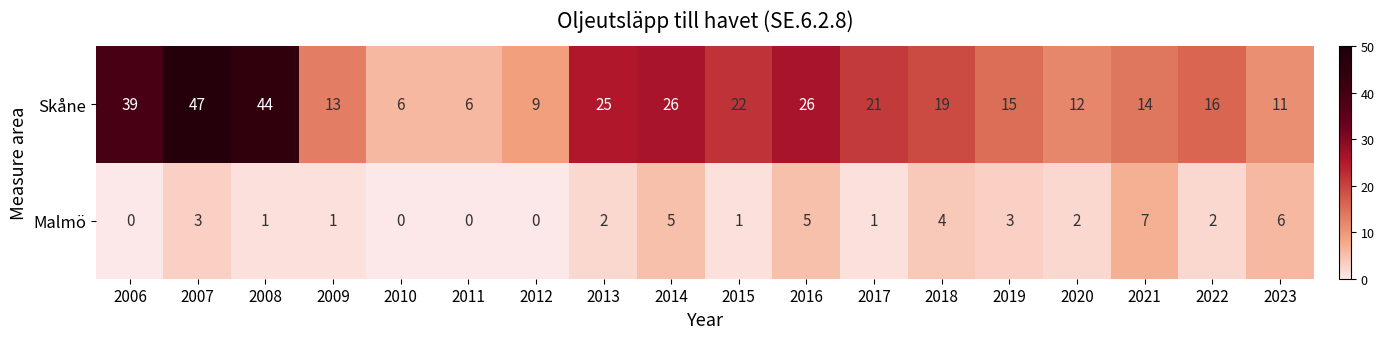

What is the spread (max minus min) of values at 2007?

44